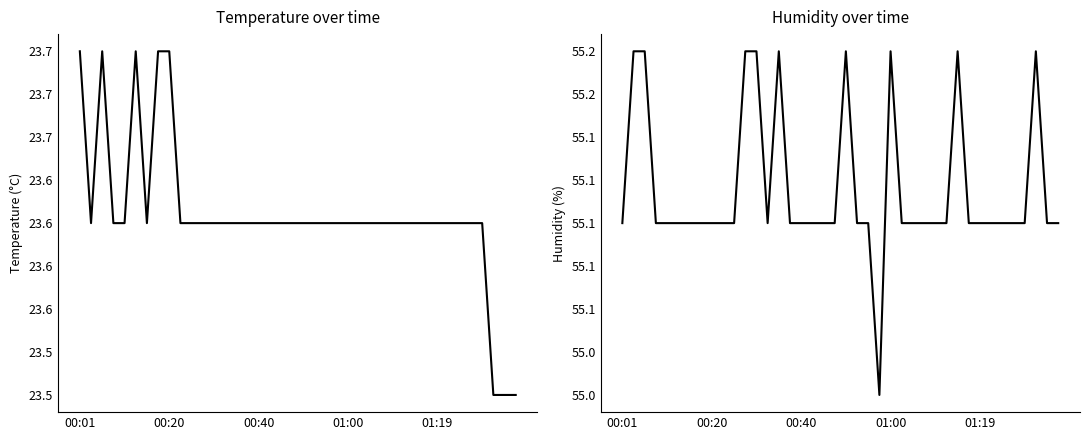

True or false: humidity has more than 2 interior local peaks.

True